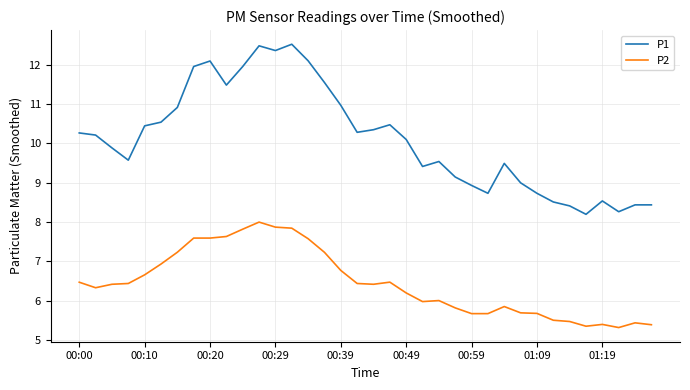

How many lines are shown in the chart?

2